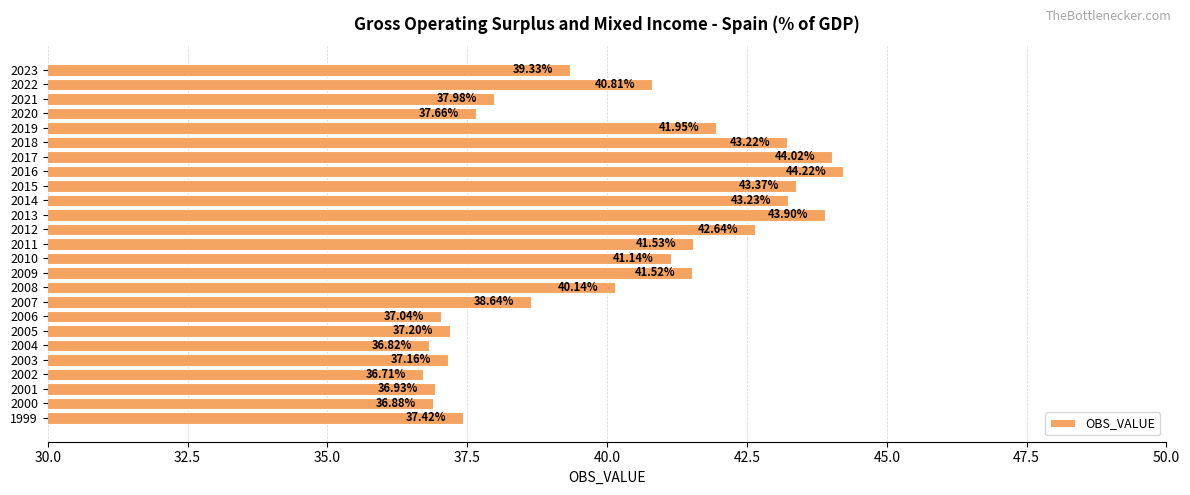

What is the ratio of the value at 2001 to the value at 2007?

1.0